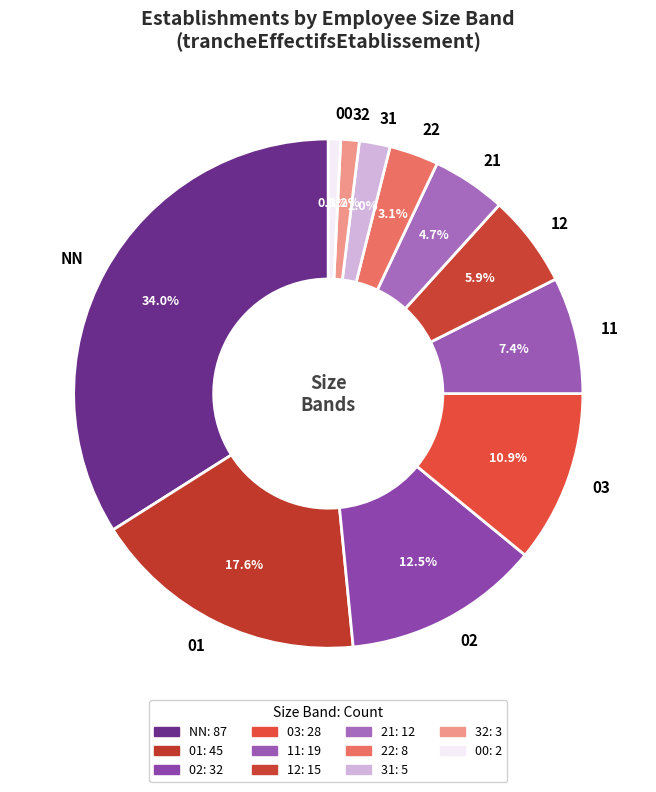

Which slice is the largest?

NN